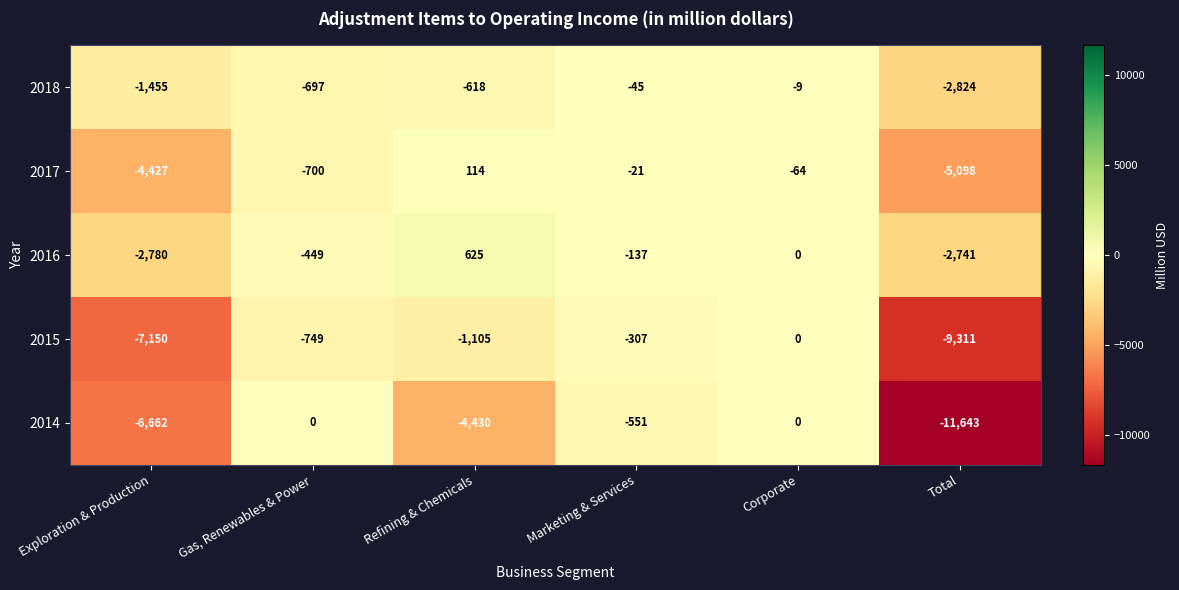

Rank the series at Gas, Renewables & Power from highest to lowest value.

2014, 2016, 2018, 2017, 2015